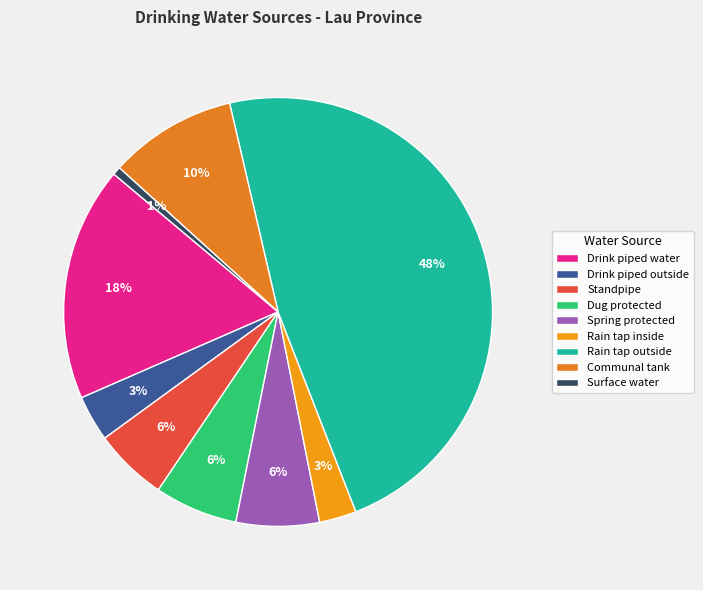

Rank the categories by value from highest to lowest.

Rain tap outside, Drink piped water, Communal tank, Dug protected, Spring protected, Standpipe, Drink piped outside, Rain tap inside, Surface water